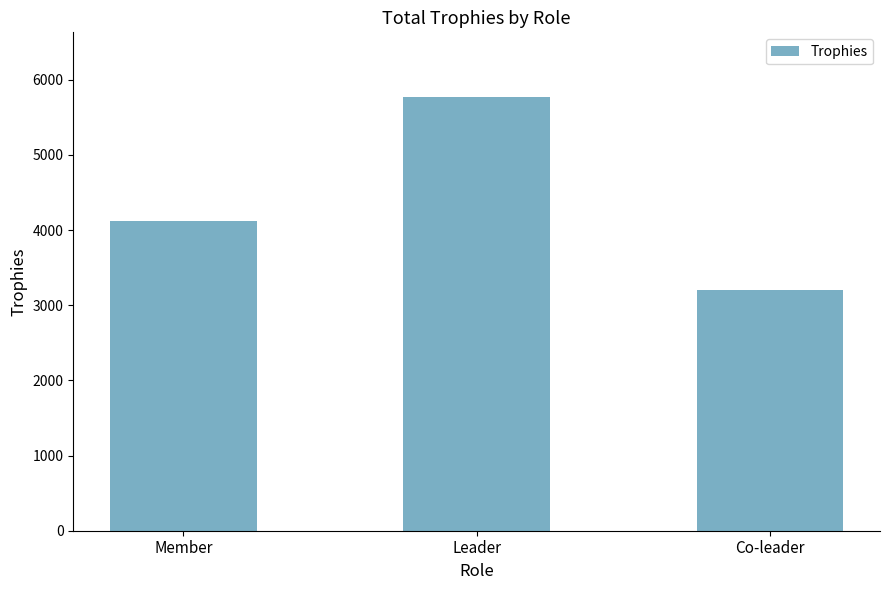

The chart shows a value of 3208 at Co-leader. True or false?

True